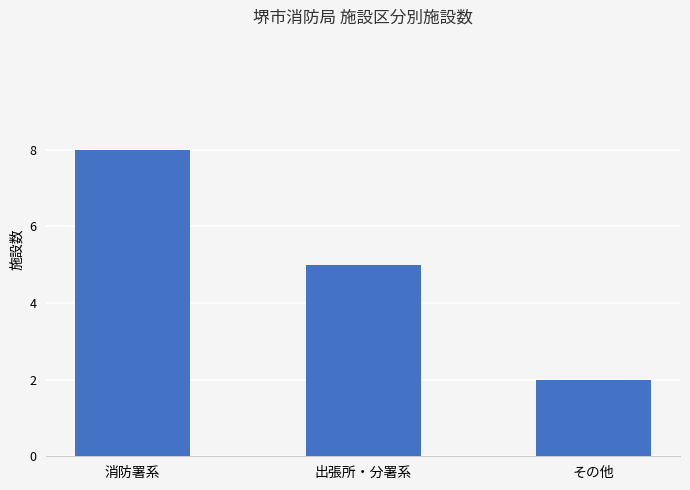

At which category does the chart reach its minimum across all series?

その他